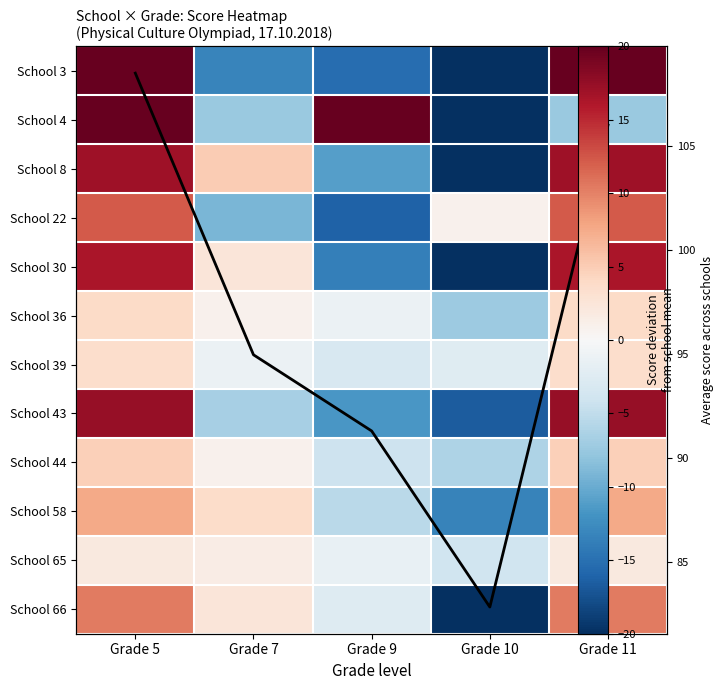

What is the highest value of the School 8 series?

17.0